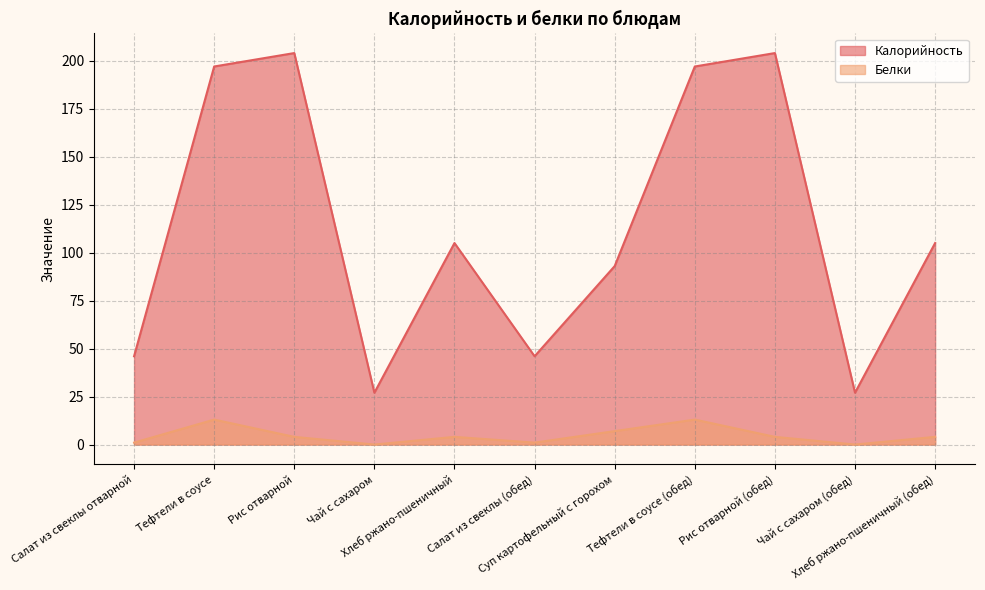

At which category does Белки reach its first local peak?

Тефтели в соусе